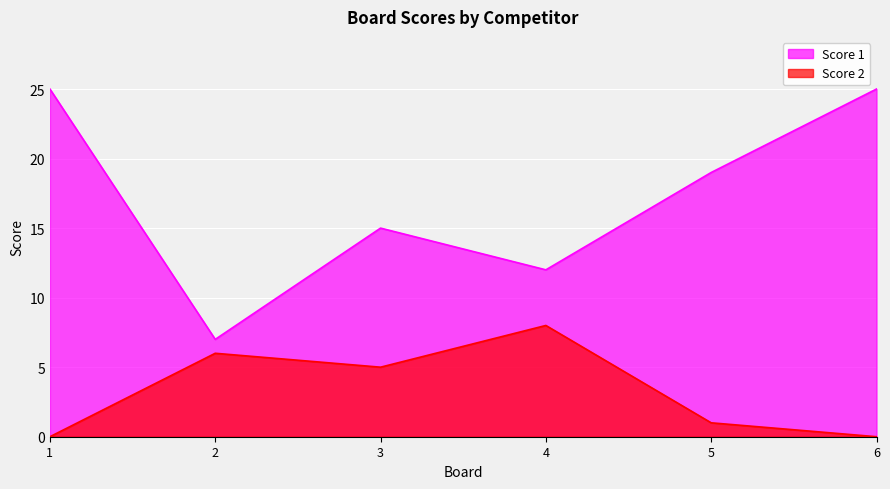

Reading left to right, transcribe all the data shown in this chart.

Score 1: 25	7	15	12	19	25
Score 2: 0	6	5	8	1	0